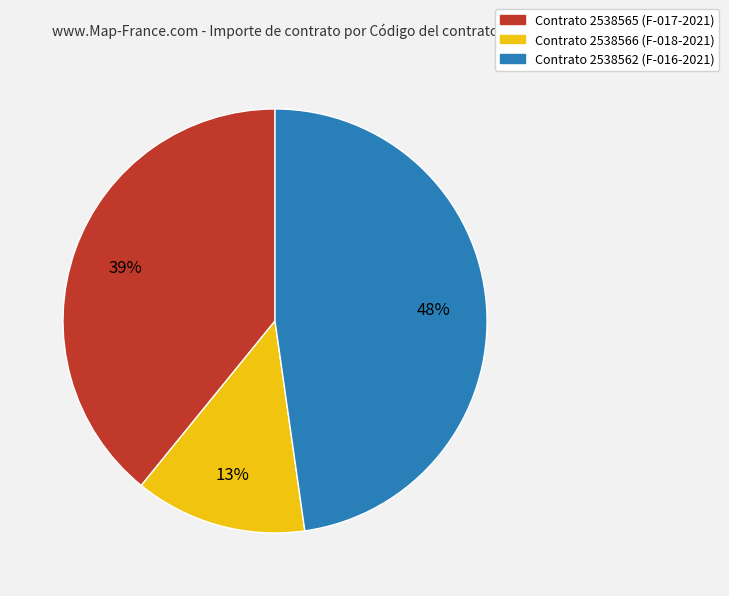

Which has a higher value, Contrato 2538566 (F-018-2021) or Contrato 2538562 (F-016-2021)?

Contrato 2538562 (F-016-2021)